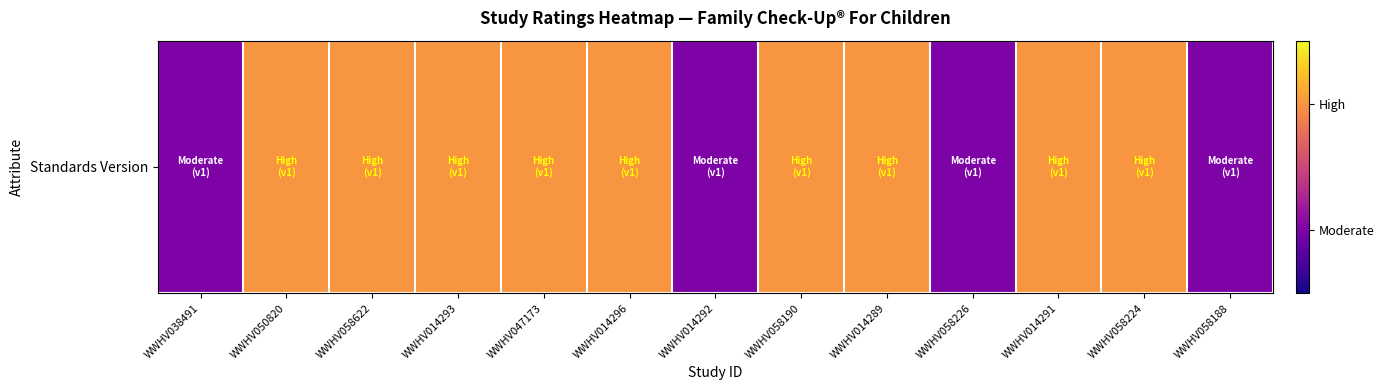

Reading left to right, transcribe all the data shown in this chart.

WWHV038491=1	WWHV050820=2	WWHV058622=2	WWHV014293=2	WWHV047173=2	WWHV014296=2	WWHV014292=1	WWHV058190=2	WWHV014289=2	WWHV058226=1	WWHV014291=2	WWHV058224=2	WWHV058188=1